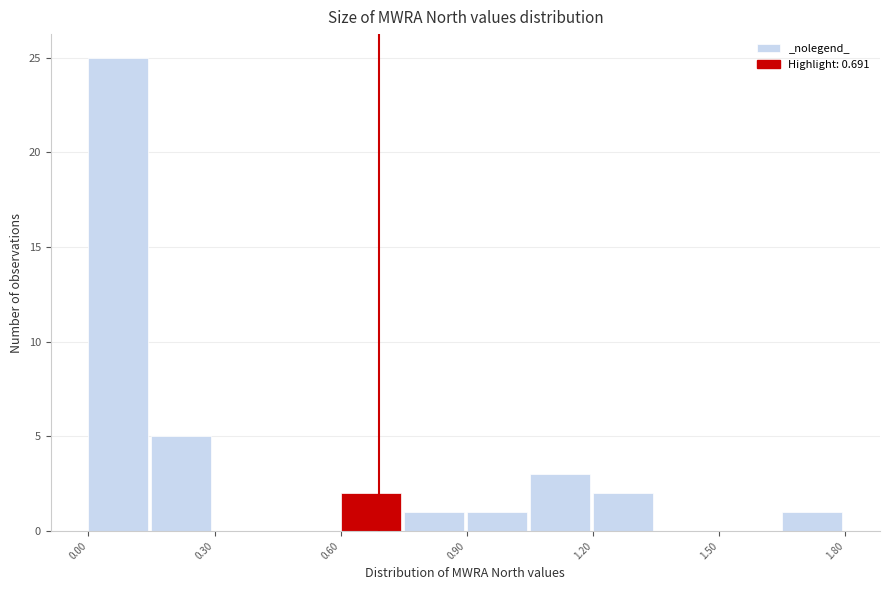

Read against the x-axis, roughly where is the centre of the tallest bar?

0.05